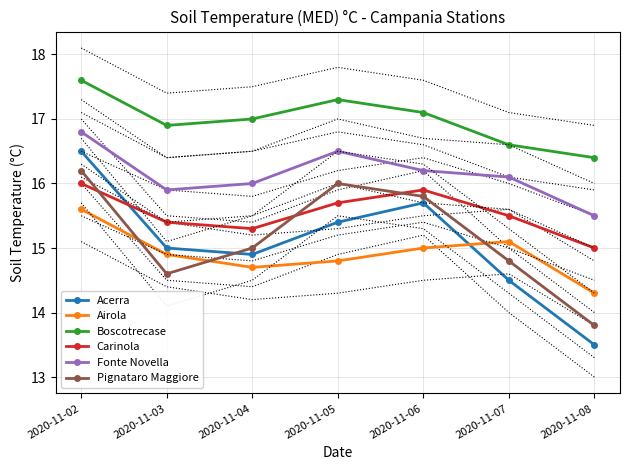

How many lines are shown in the chart?

6